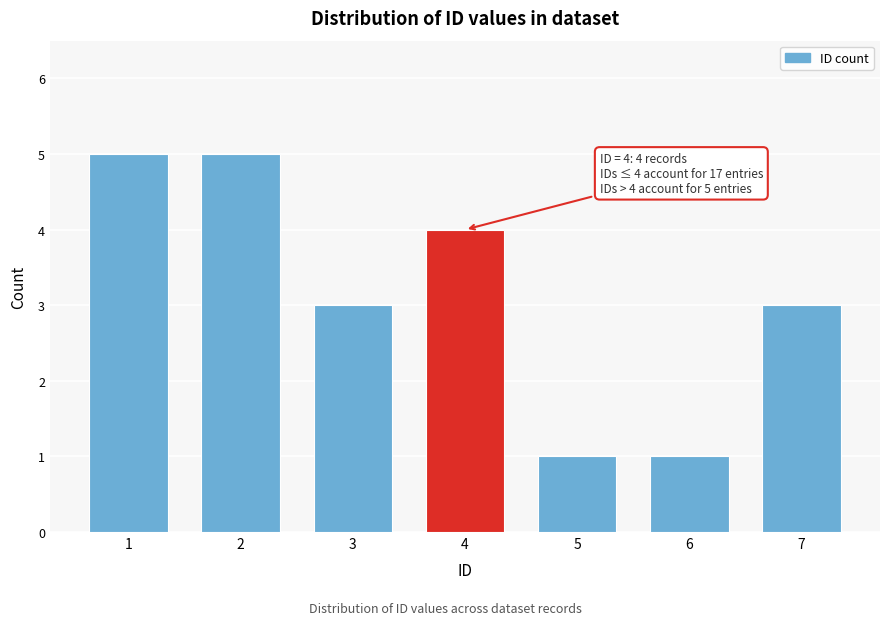

Reading right to left, transcribe all the data shown in this chart.

7=3	6=1	5=1	4=4	3=3	2=5	1=5